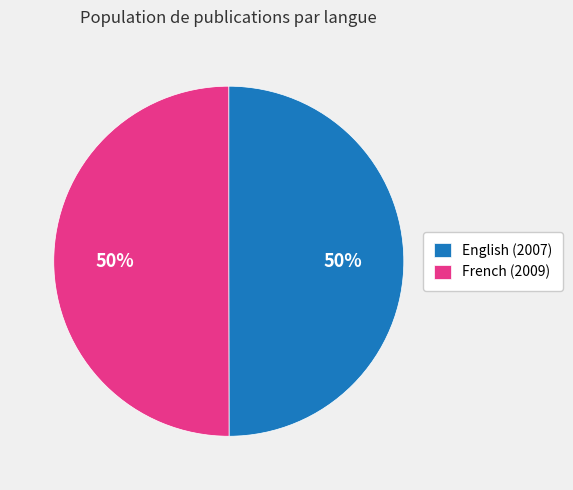

The English (2007) slice represents 50% of the pie. True or false?

True